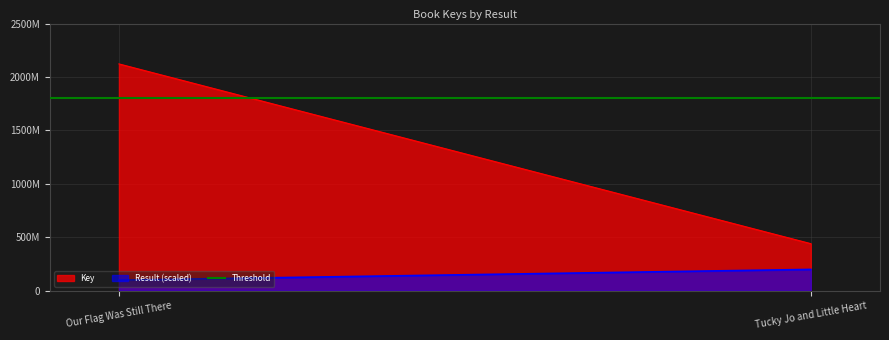

What value does the Result series have at Our Flag Was Still There?

1